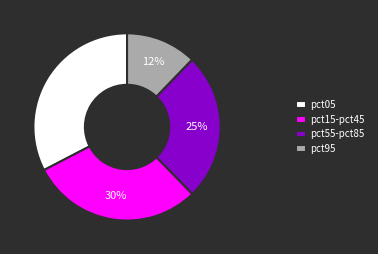

Does any single category account for the majority?

No